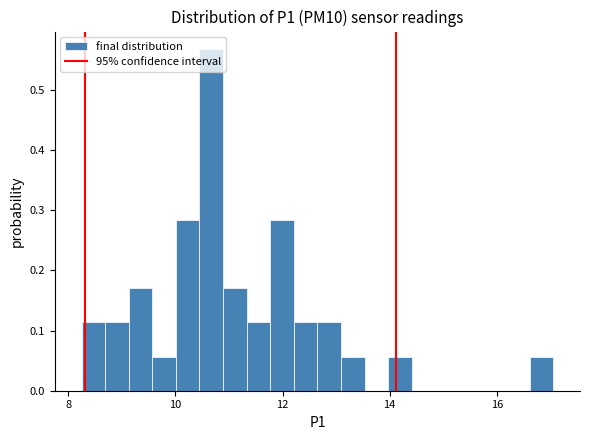

Around what value on the x-axis is the tallest bar? Give the approximate position of its centre, as read against the axis.

10.6